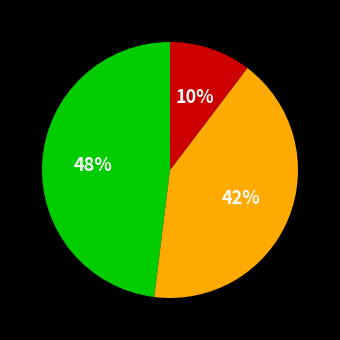

To the nearest percent, what is the average slice percentage?

33%